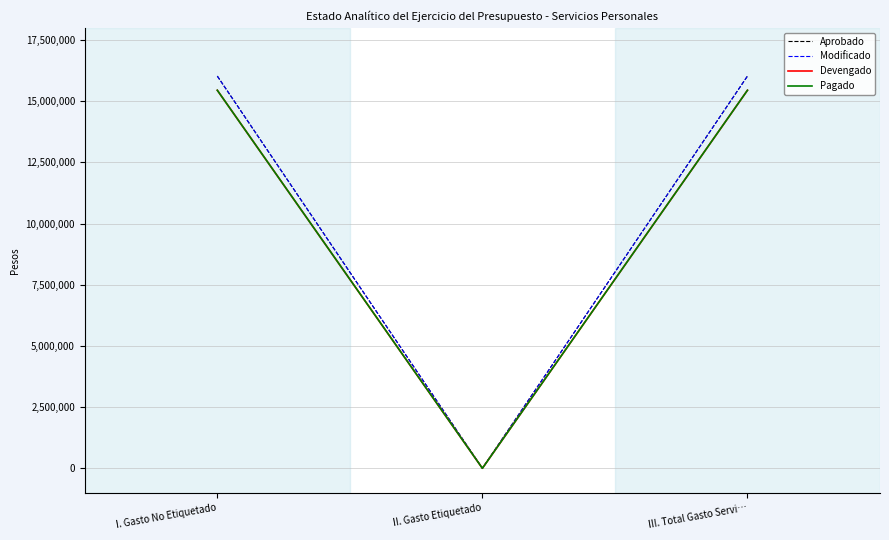

Is the value of Pagado at I. Gasto No Etiquetado greater than the value of Devengado at I. Gasto No Etiquetado?

No